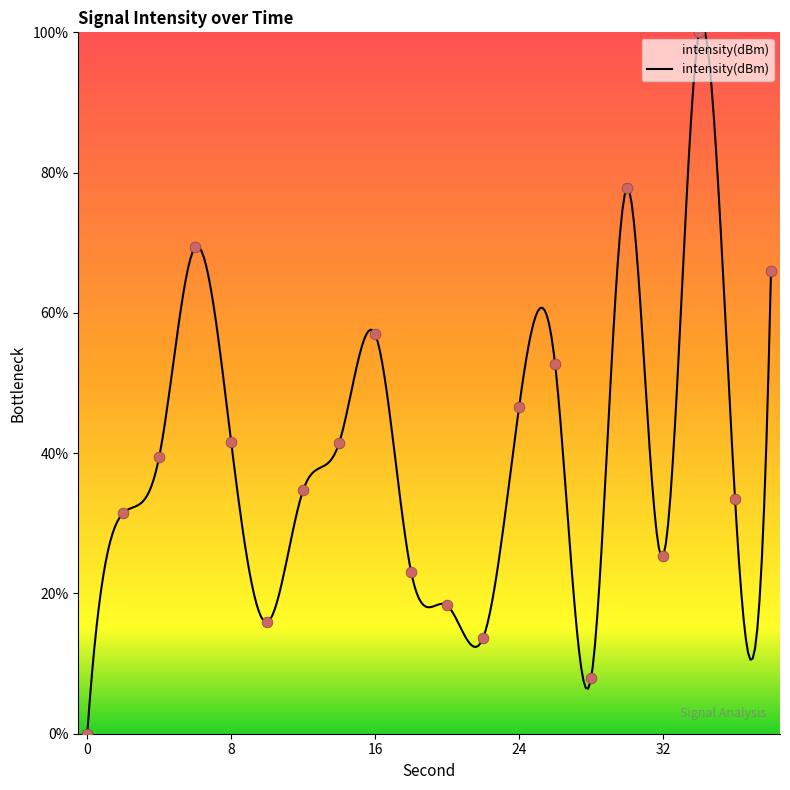

What is the change in value from 24 to 28?

-38.7